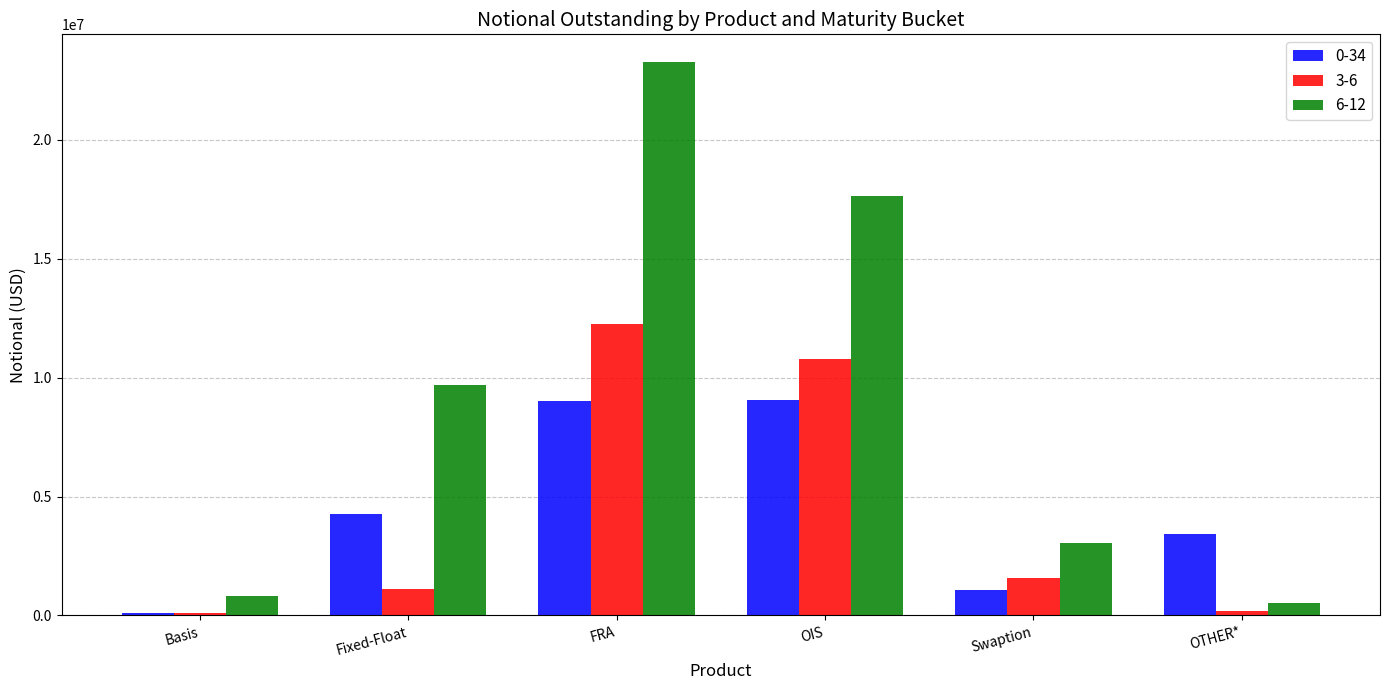

Where is 3-6 nearest to the value 6178119?

OIS